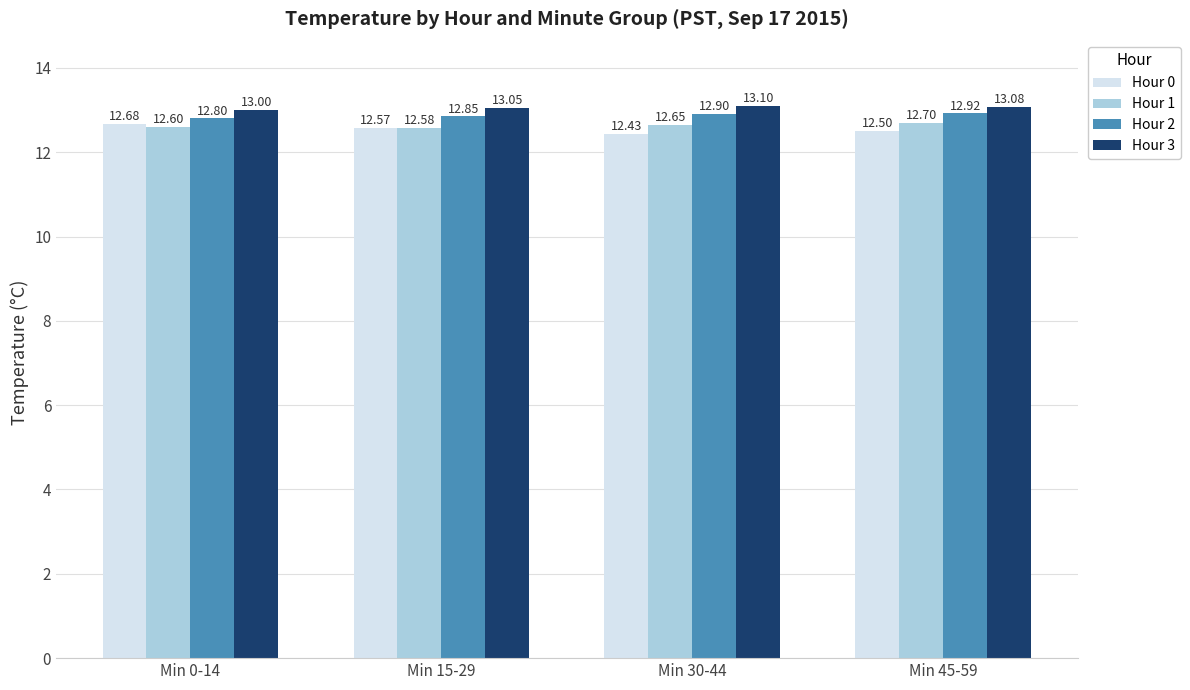

What is the approximate value of Hour 2 at Min 30-44?

12.9